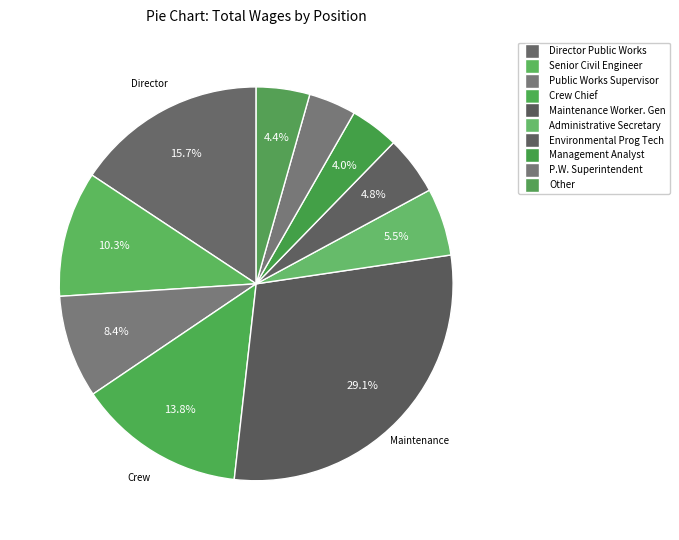

Is Crew Chief the majority of the pie?

No